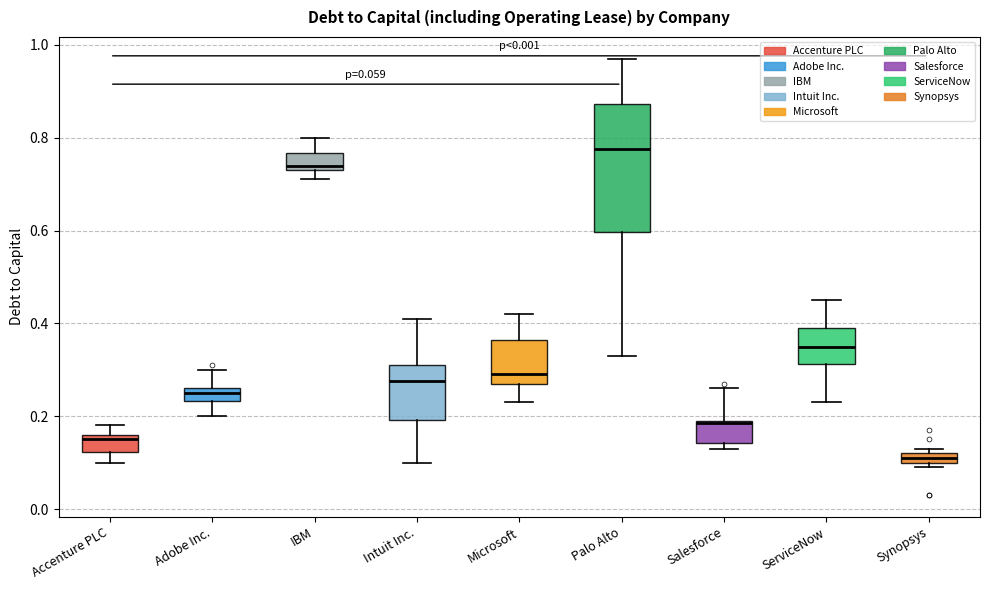

Which box has the highest median line?

Palo Alto